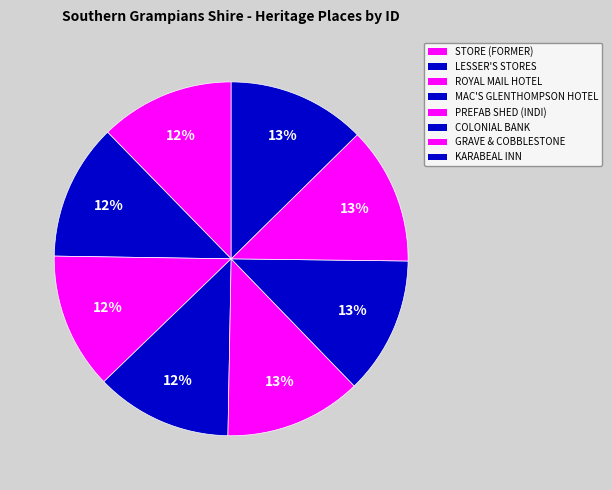

How many segments does this pie chart have?

8